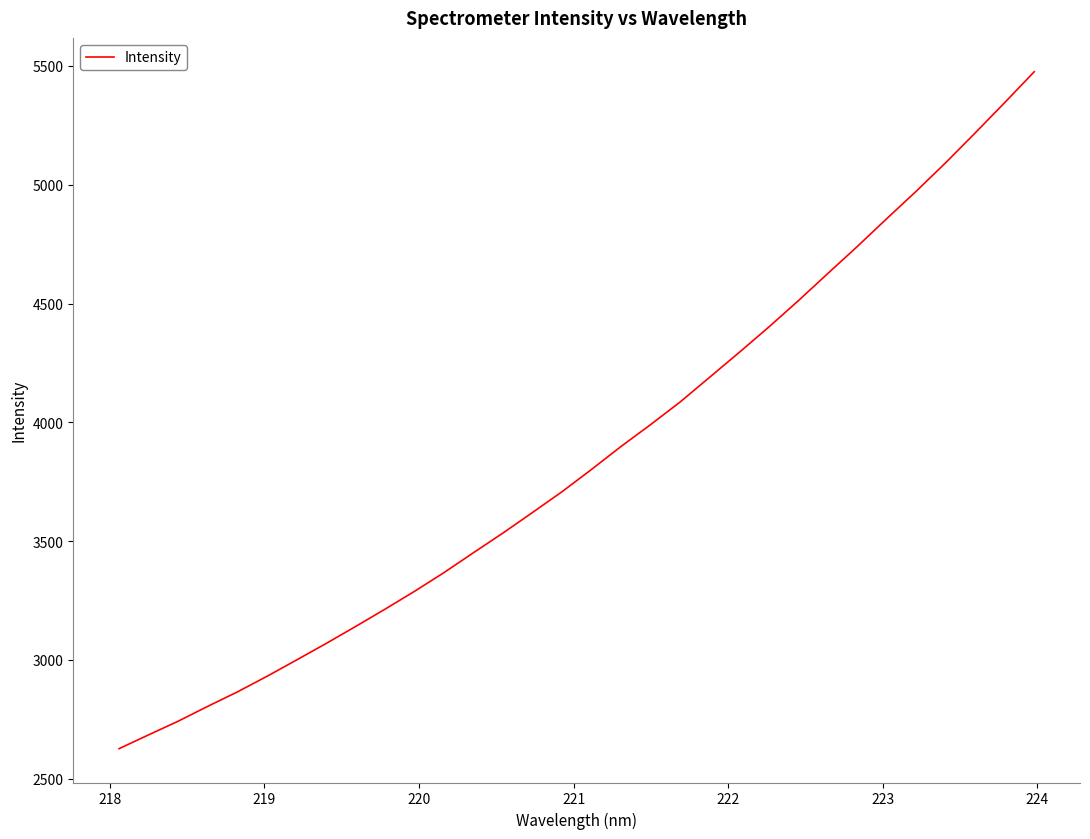

What is the minimum value shown in the chart?

2626.3